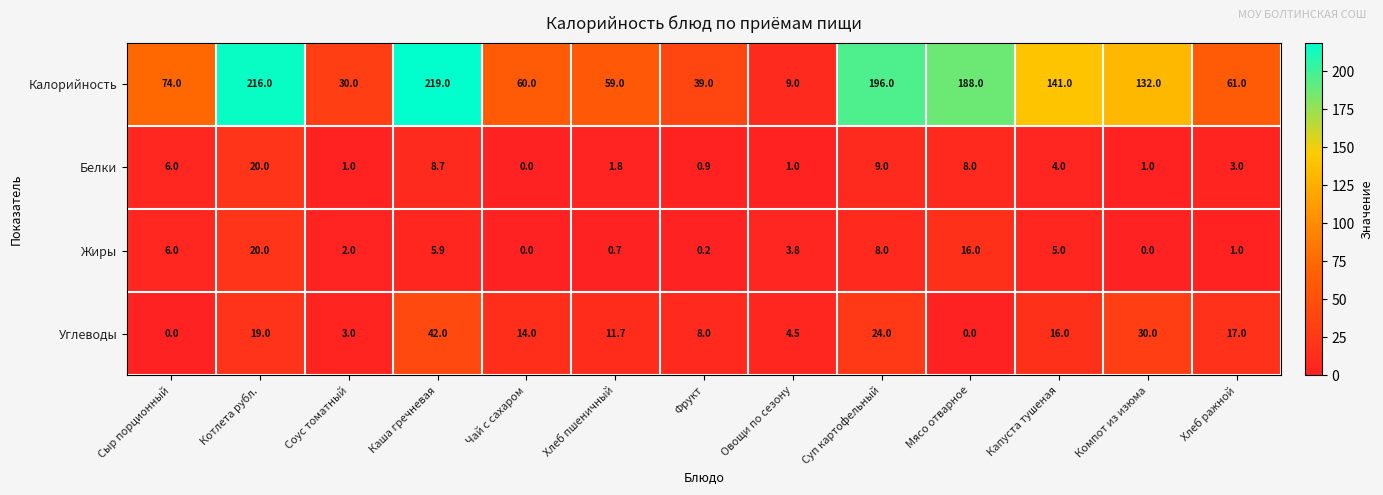

Which series has the widest spread of values?

Калорийность